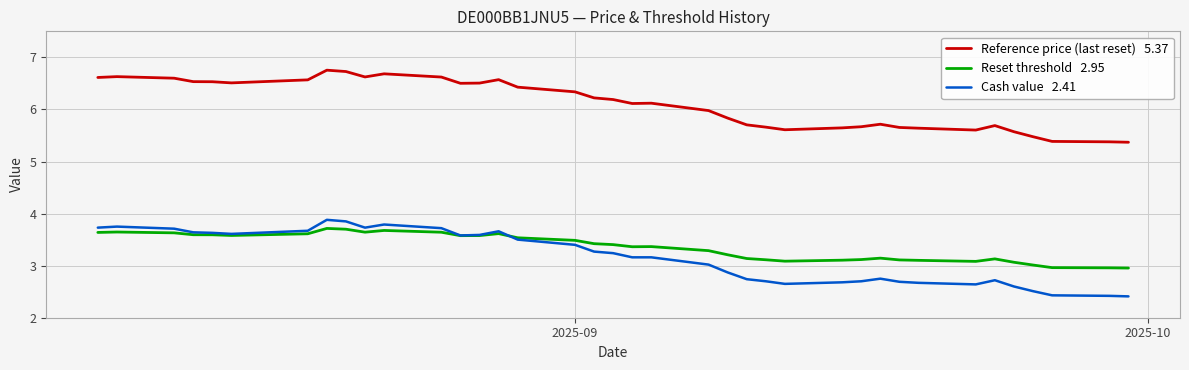

What is the maximum value shown in the chart?

6.8